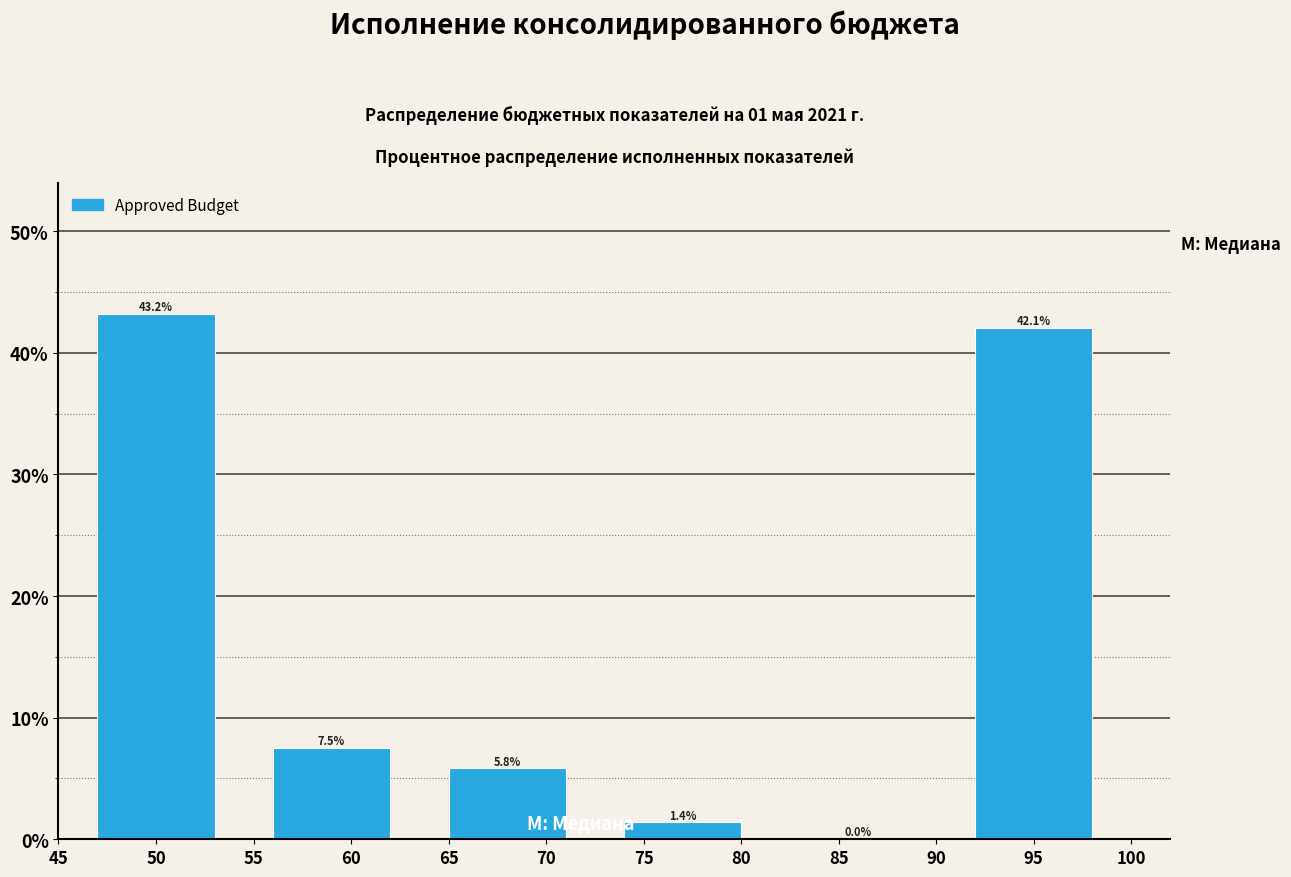

What is the sum of all values?

100.0